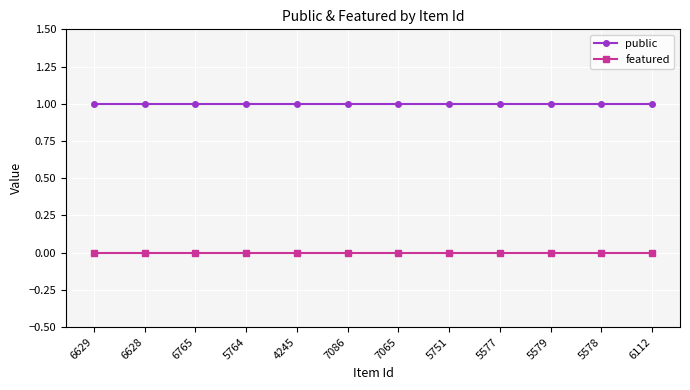

Is the value of public at 5764 greater than the value of featured at 5577?

Yes